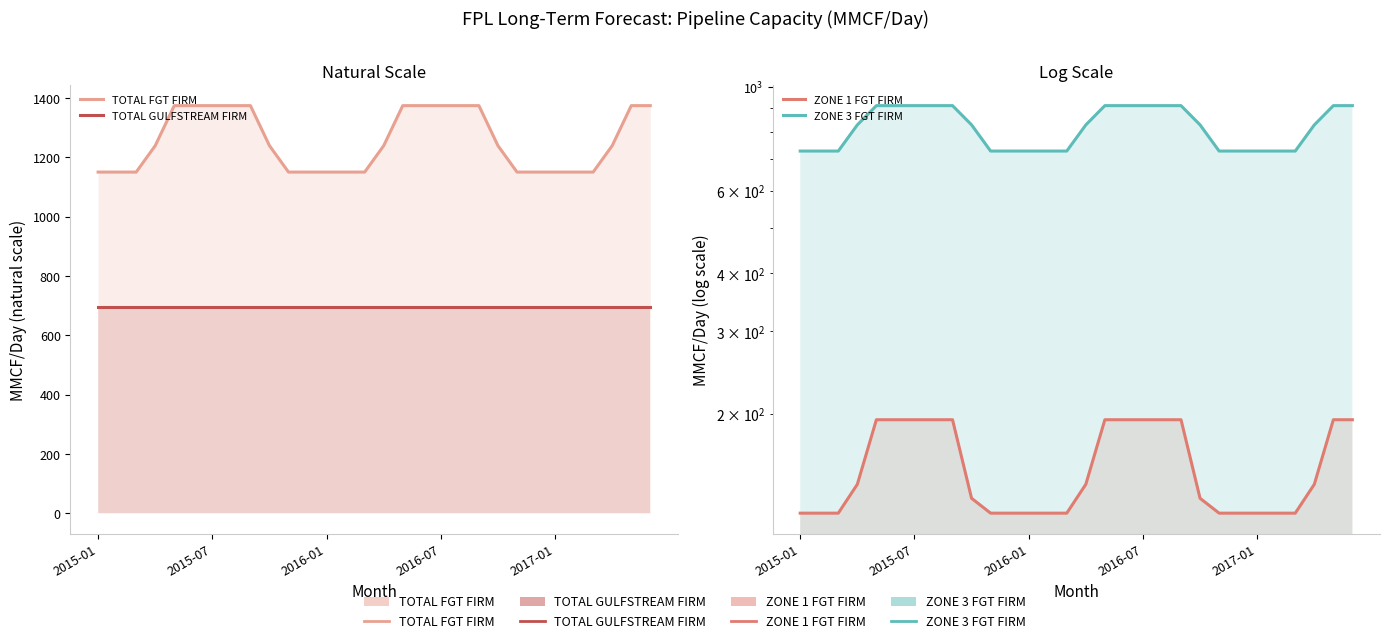

True or false: ZONE 3 FGT FIRM and ZONE 1 FGT FIRM intersect in this chart.

False